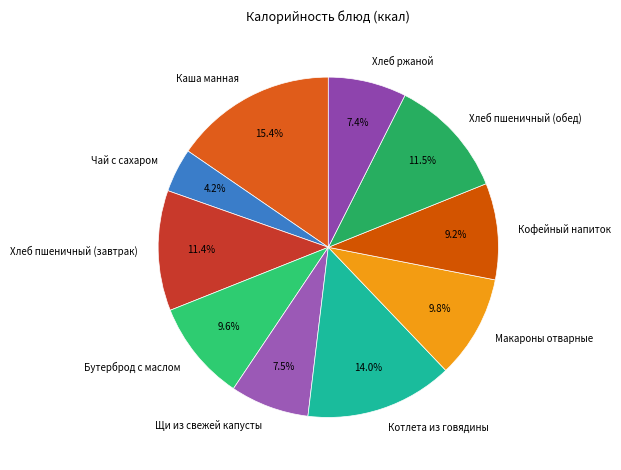

True or false: Бутерброд с маслом accounts for 10% of the total.

True